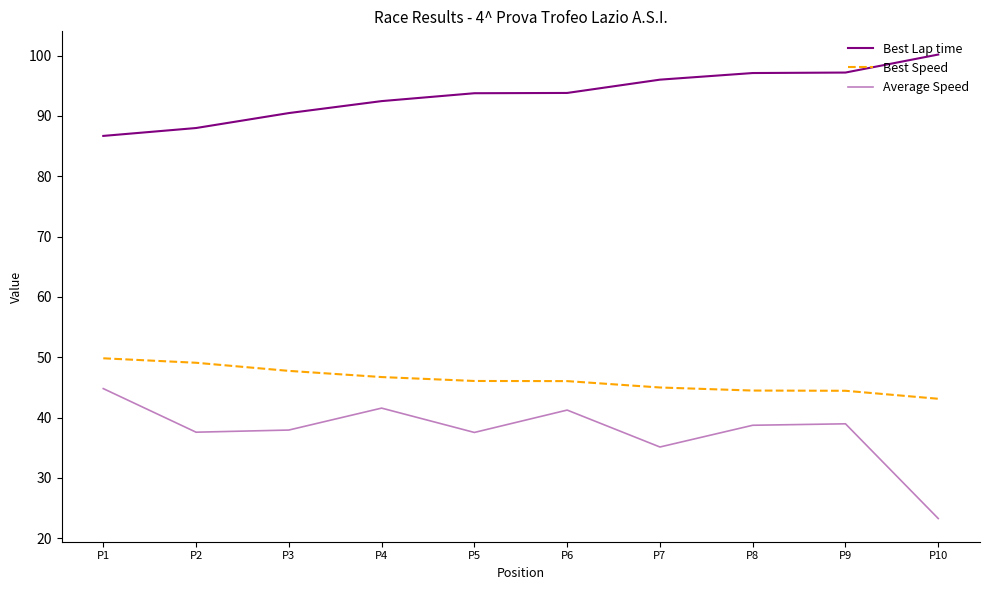

Between P10 and P4, which is larger?

P10